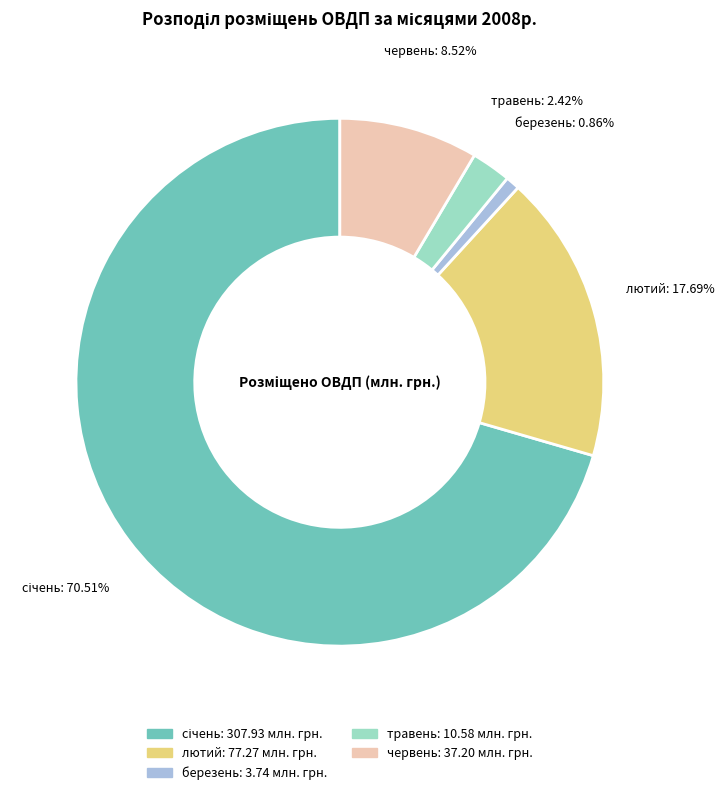

What percentage is the березень slice, to the nearest percent?

1%